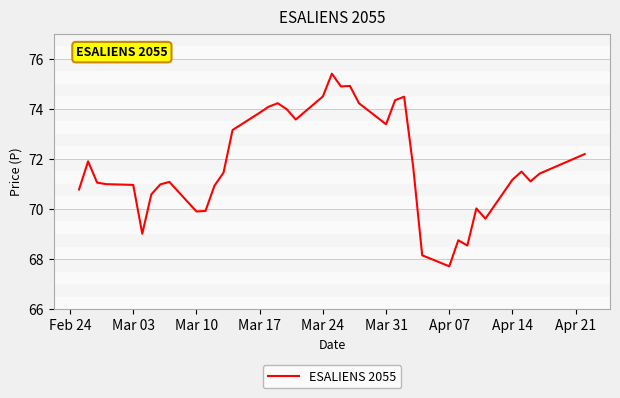

What is the smallest value displayed?

67.7